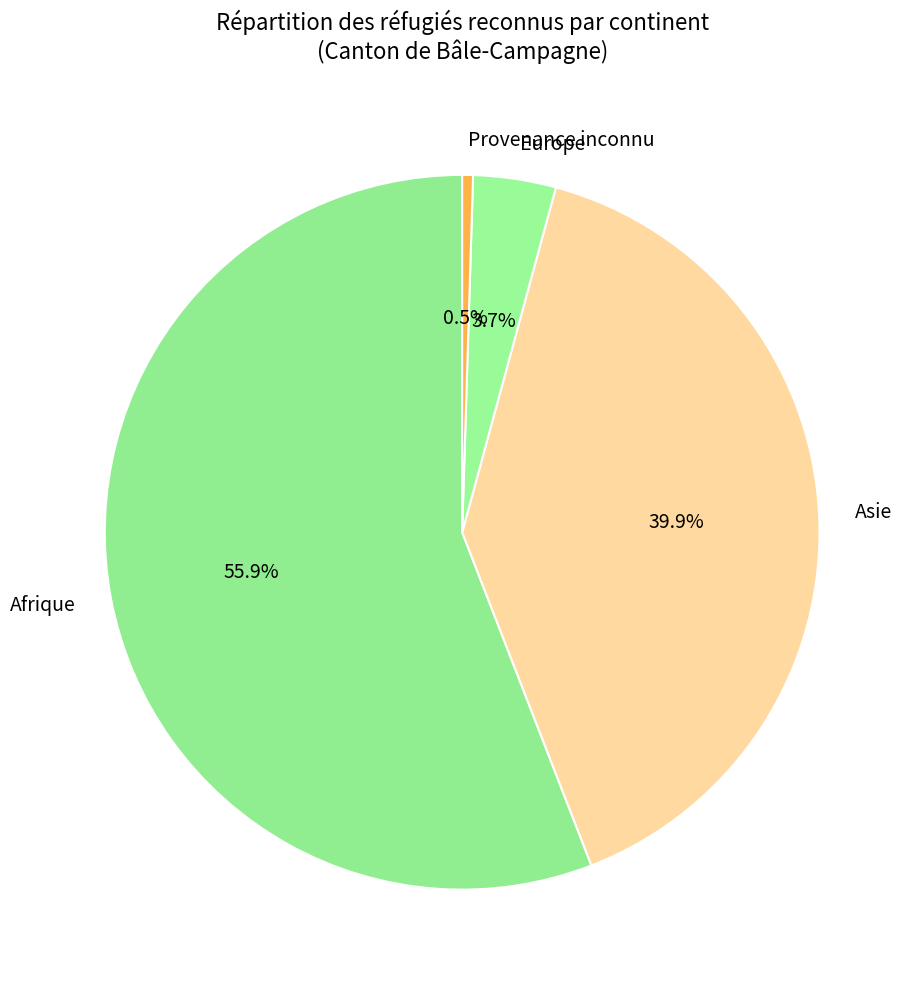

How many slices are in this pie chart?

4